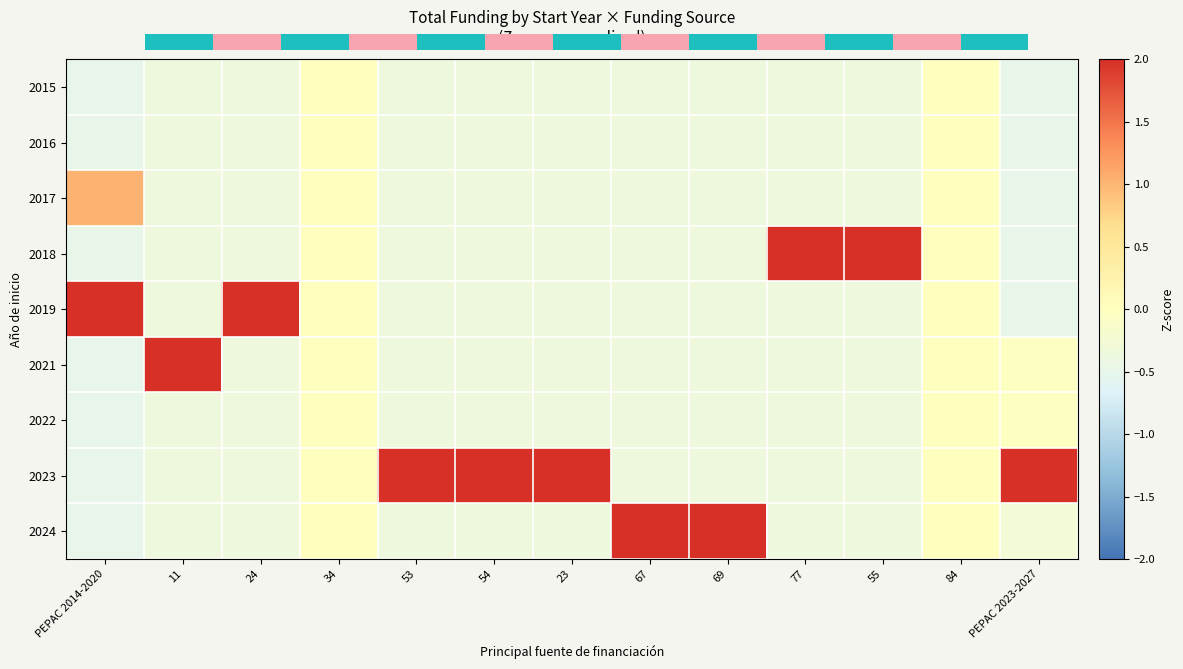

How many negative values does the 2023 series have?

7